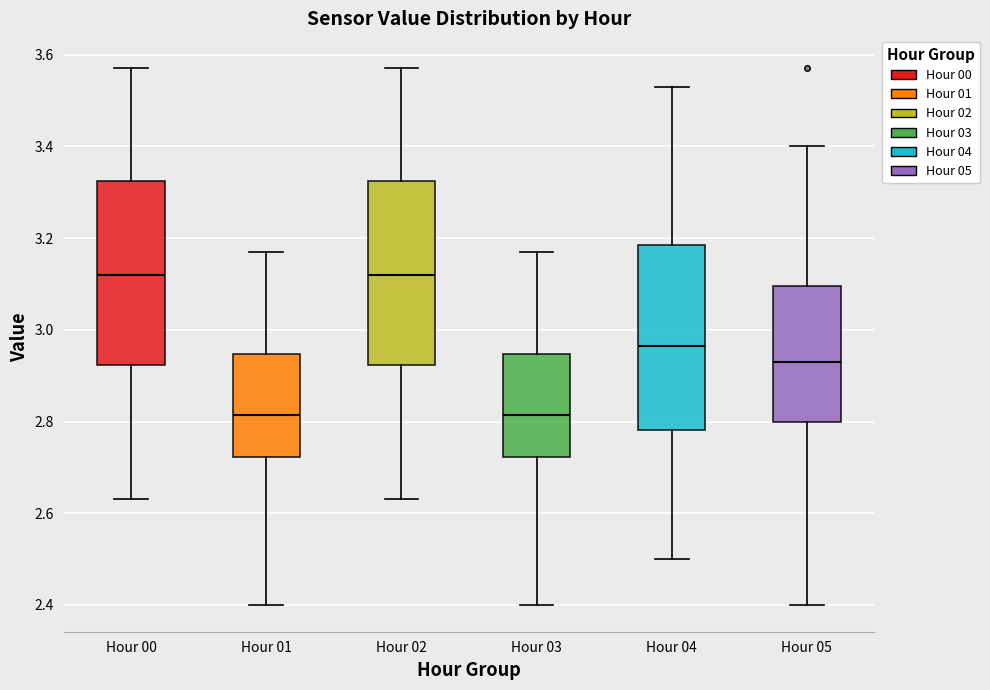

Reading left to right, read every box against the y-axis: the position of its median line, the range the box covers, and the ends of its whiskers. The values are not printed on the chart, so give them approximately, as read against the axis.

Hour 00: median 3.12, box 2.92 to 3.32, whiskers 2.64 to 3.58
Hour 01: median 2.82, box 2.72 to 2.94, whiskers 2.40 to 3.18
Hour 02: median 3.12, box 2.92 to 3.32, whiskers 2.64 to 3.58
Hour 03: median 2.82, box 2.72 to 2.94, whiskers 2.40 to 3.18
Hour 04: median 2.96, box 2.78 to 3.18, whiskers 2.50 to 3.54
Hour 05: median 2.94, box 2.80 to 3.10, whiskers 2.40 to 3.40